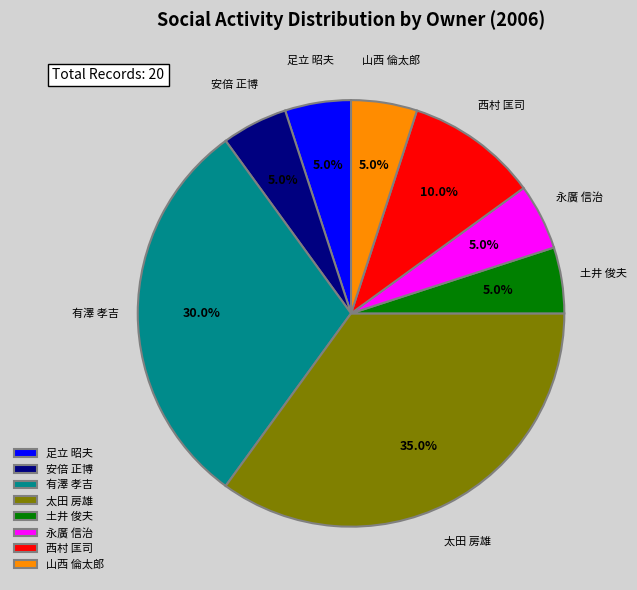

To the nearest percent, what is the combined percentage of 西村 匡司 and 有澤 孝吉?

40%